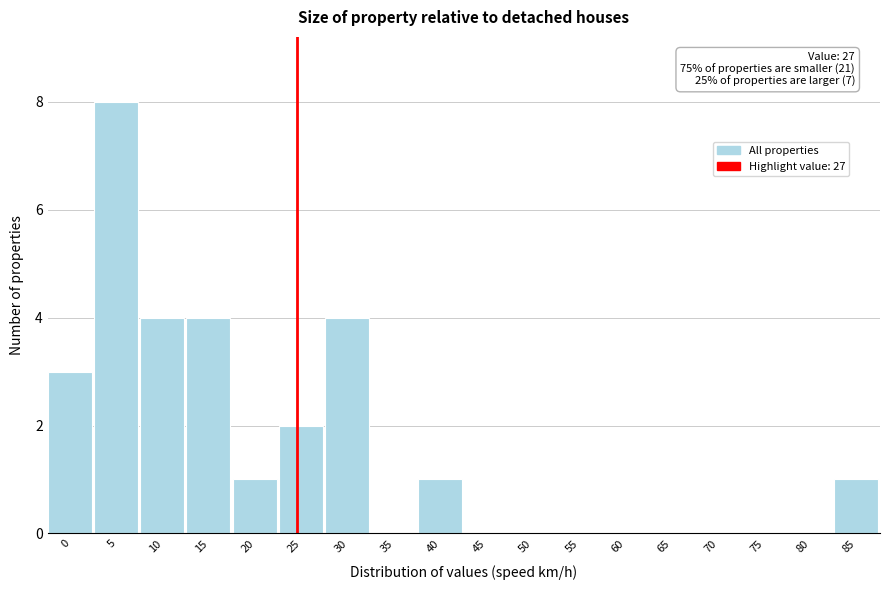

Reading left to right, what are all the values shown in this chart?

0=3	5=8	10=4	15=4	20=1	25=2	30=4	35=0	40=1	45=0	50=0	55=0	60=0	65=0	70=0	75=0	80=0	85=1